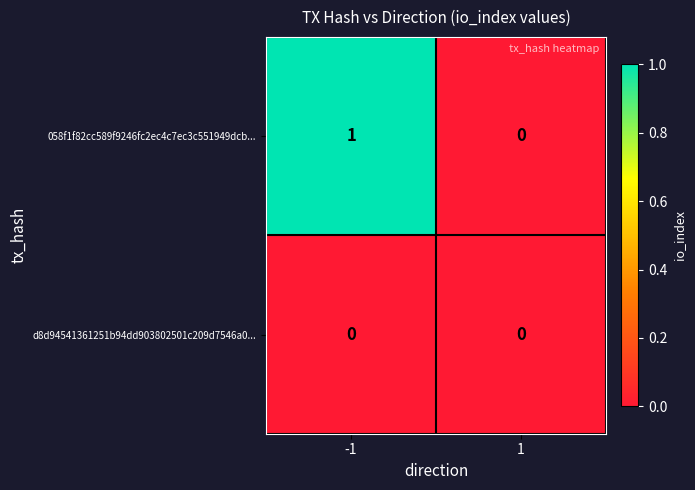

Reading left to right, list all the values displayed in this chart.

058f1f82cc589f9246fc2ec4c7ec3c551949dcb...: 1	0
d8d94541361251b94dd903802501c209d7546a0...: 0	0